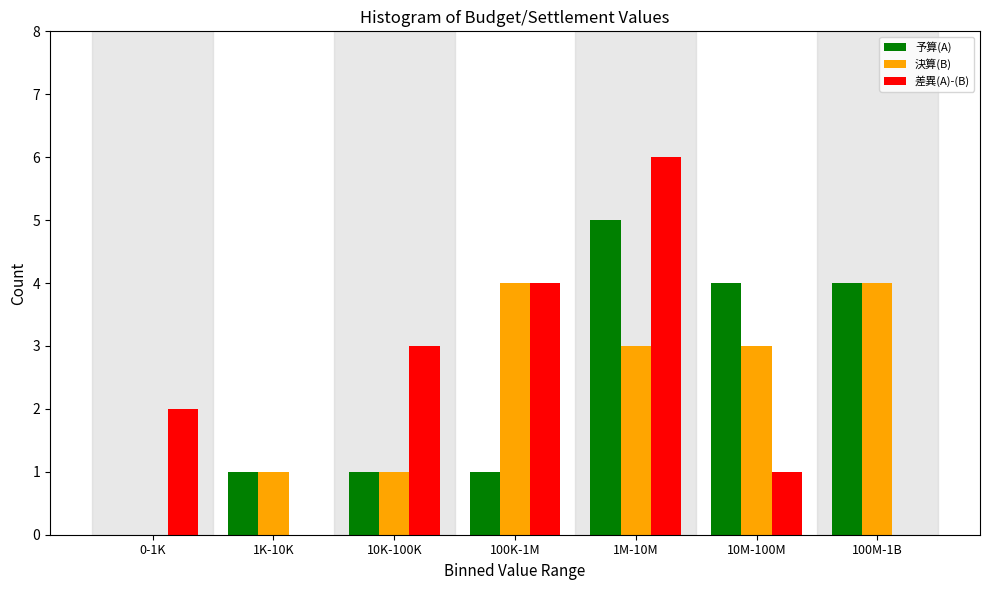

Reading left to right, transcribe all the data shown in this chart.

予算(A): 0-1K=0	1K-10K=1	10K-100K=1	100K-1M=1	1M-10M=5	10M-100M=4	100M-1B=4
決算(B): 0-1K=0	1K-10K=1	10K-100K=1	100K-1M=4	1M-10M=3	10M-100M=3	100M-1B=4
差異(A)-(B): 0-1K=2	1K-10K=0	10K-100K=3	100K-1M=4	1M-10M=6	10M-100M=1	100M-1B=0